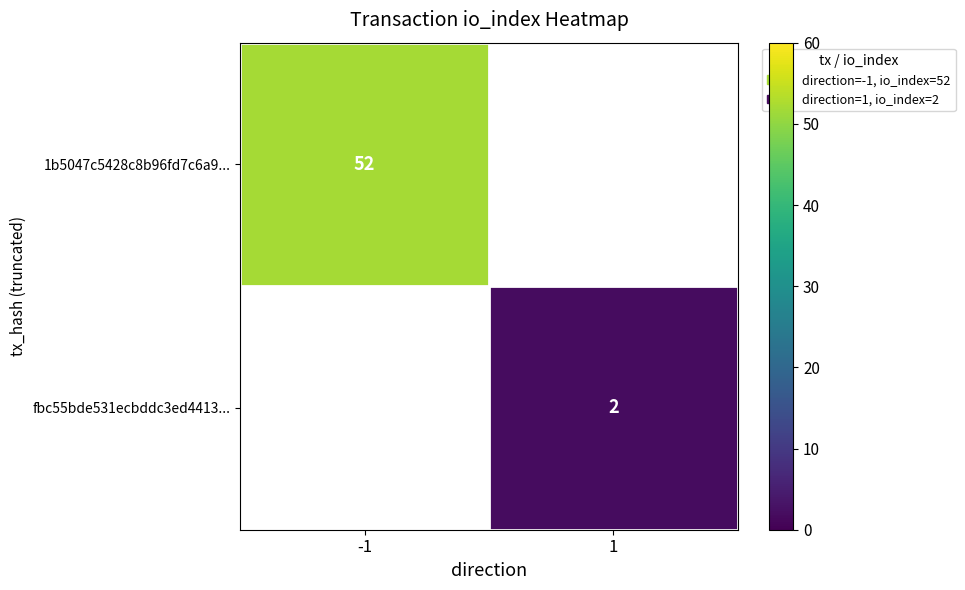

How many series are shown in this chart?

2